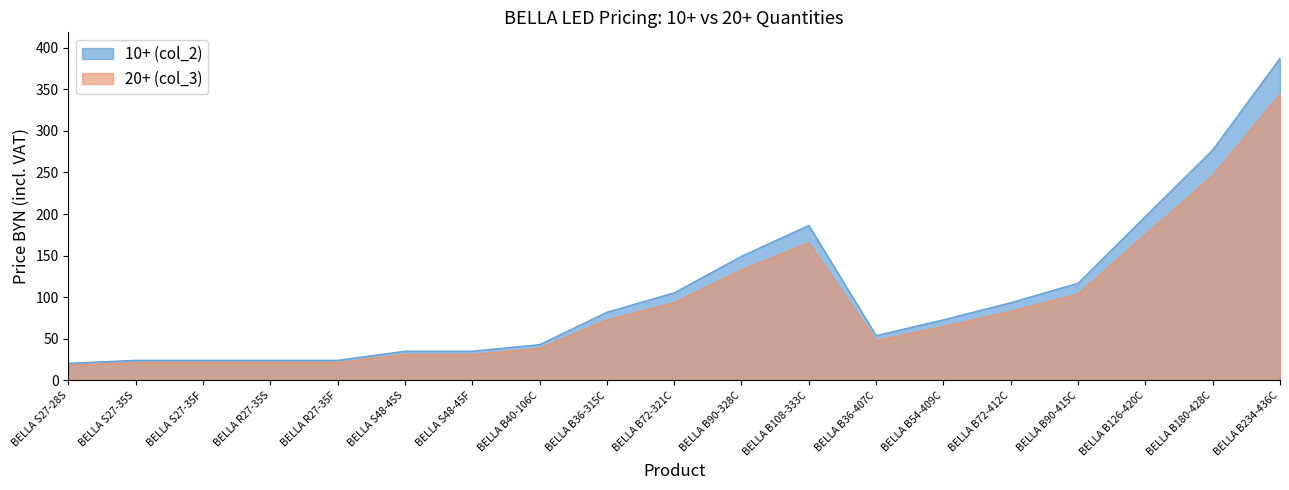

True or false: 20+ (col_3) has more than 2 points higher than both neighbors.

False